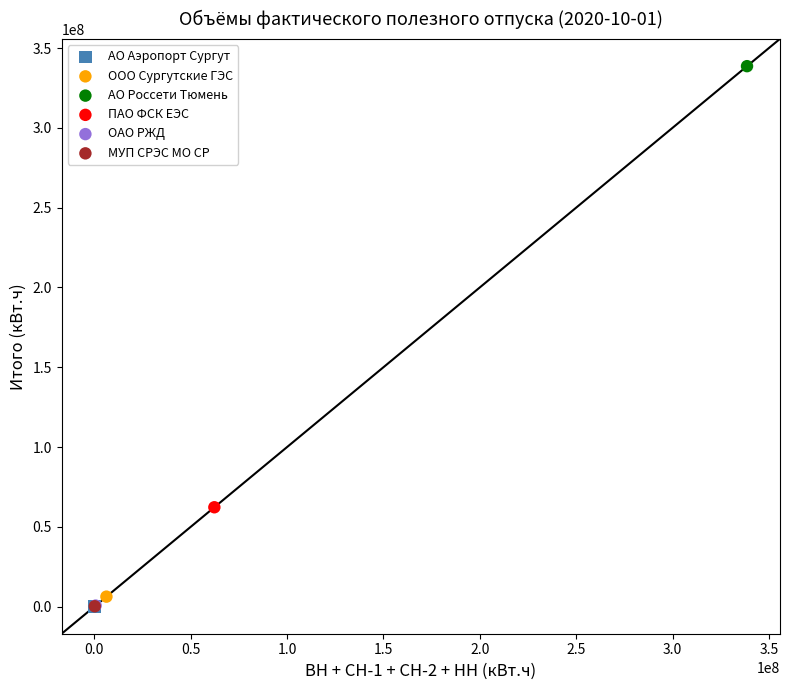

What are all the series names shown in the legend?

АО Аэропорт Сургут, ООО Сургутские ГЭС, АО Россети Тюмень, ПАО ФСК ЕЭС, ОАО РЖД, МУП СРЭС МО СР